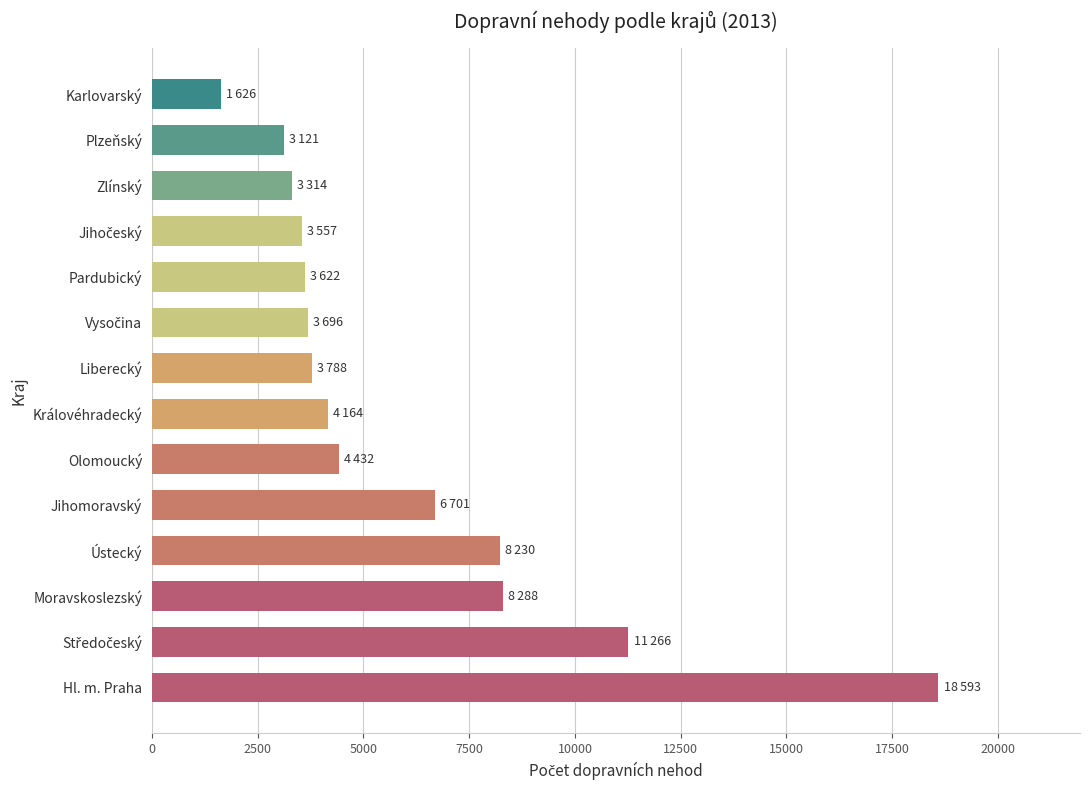

What value does the data have at Plzeňský, to the nearest 50?

3100